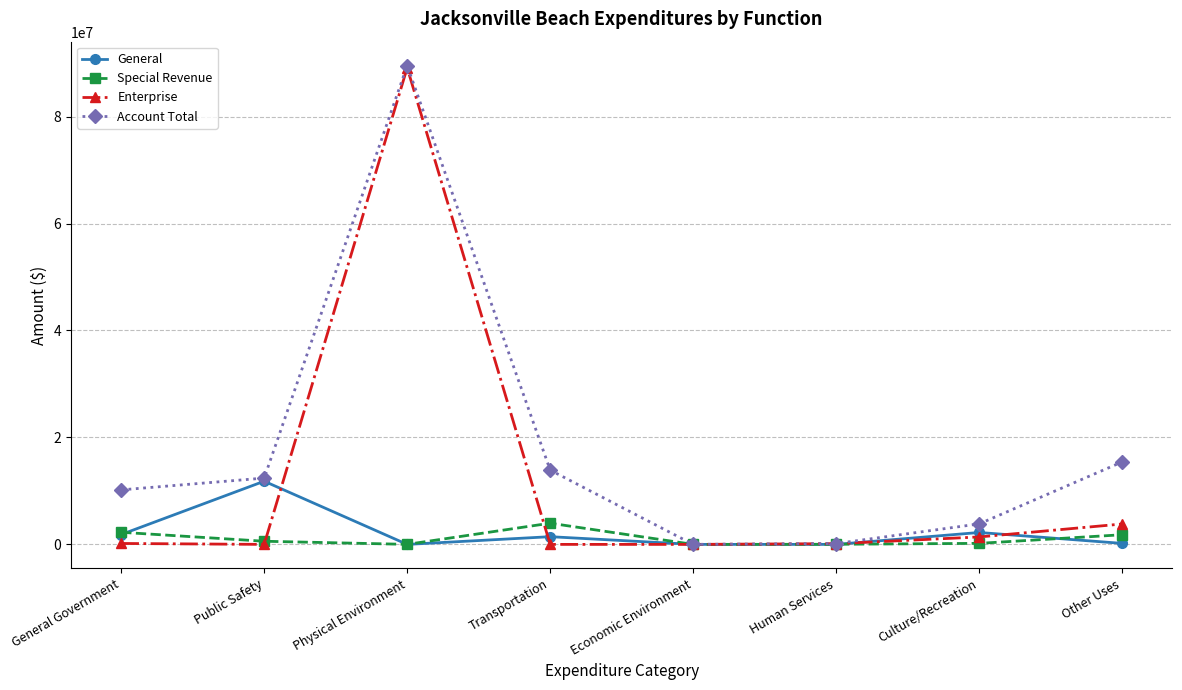

At which category is the sum across all series the highest?

Physical Environment